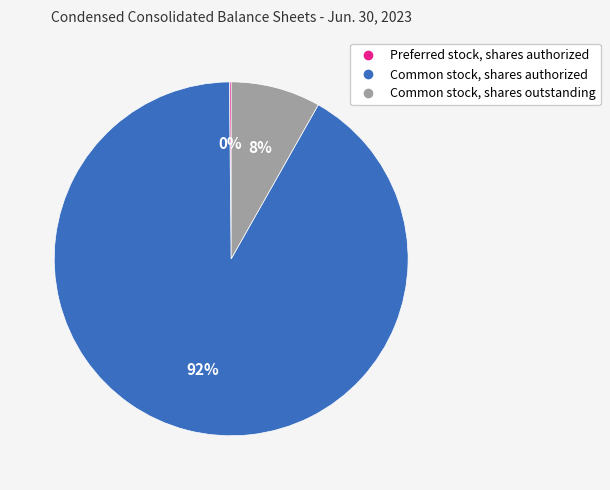

Combined, do Common stock, shares outstanding and Common stock, shares authorized account for over 50%?

Yes